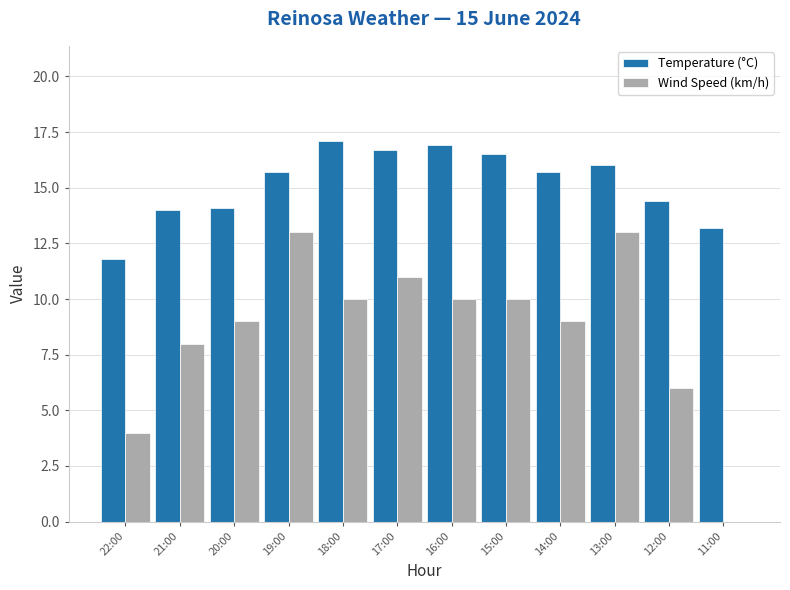

What is the sum of the Wind Speed (km/h) values at 21:00 and 13:00?

21.0